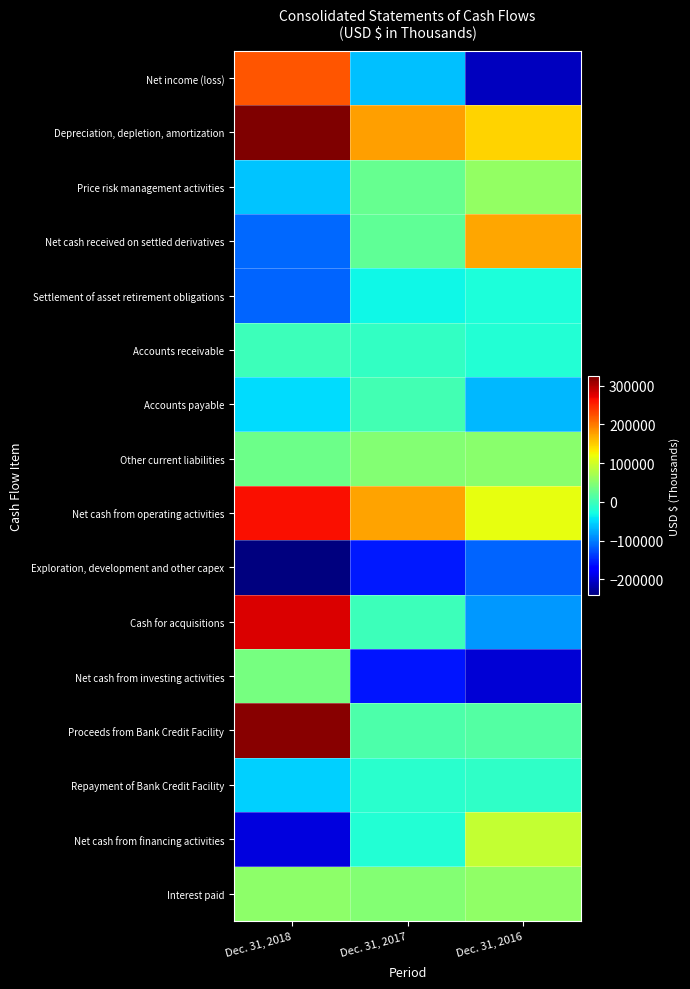

What is the maximum value shown in the chart?

324063